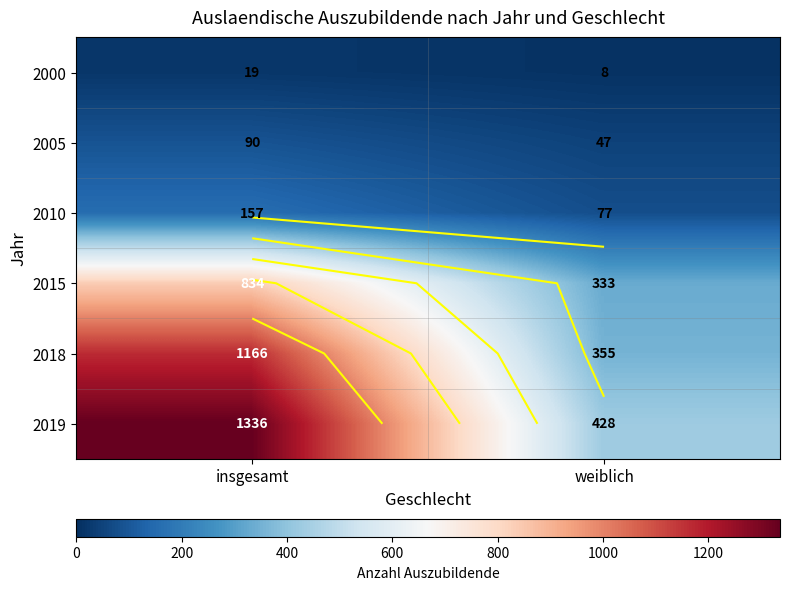

Count the 2018 values in the range 355 to 1166.

2